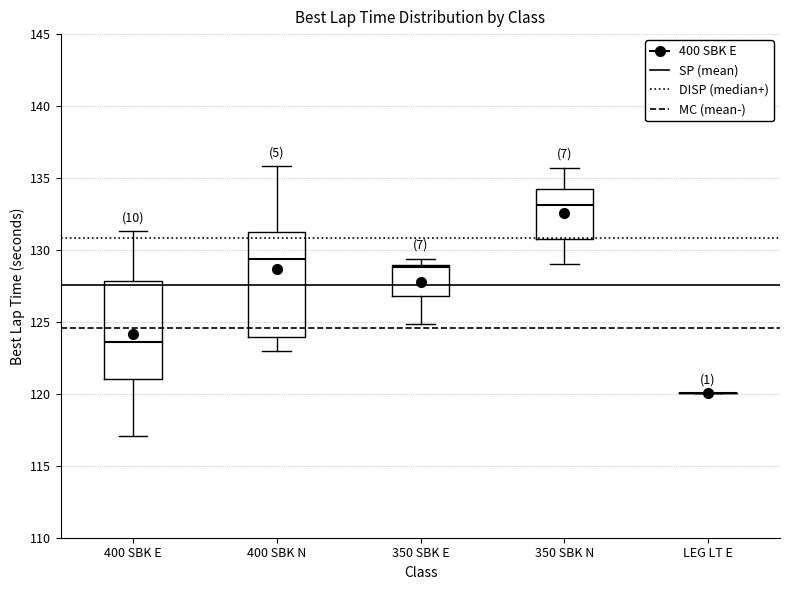

Where does the lower whisker of the box for 400 SBK N end on the y-axis? The values are not printed on the chart, so give them approximately, as read against the axis.

123.0